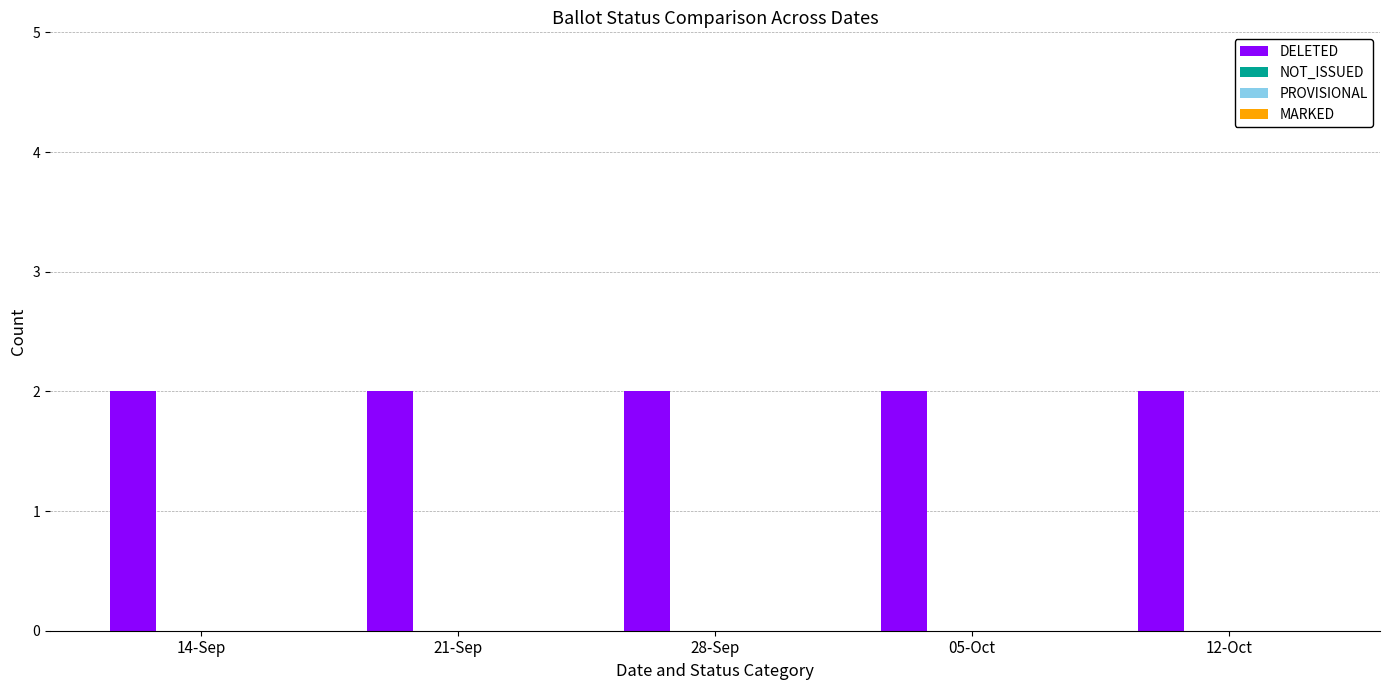

Rank the series by their maximum value, from highest to lowest.

DELETED, NOT_ISSUED, PROVISIONAL, MARKED